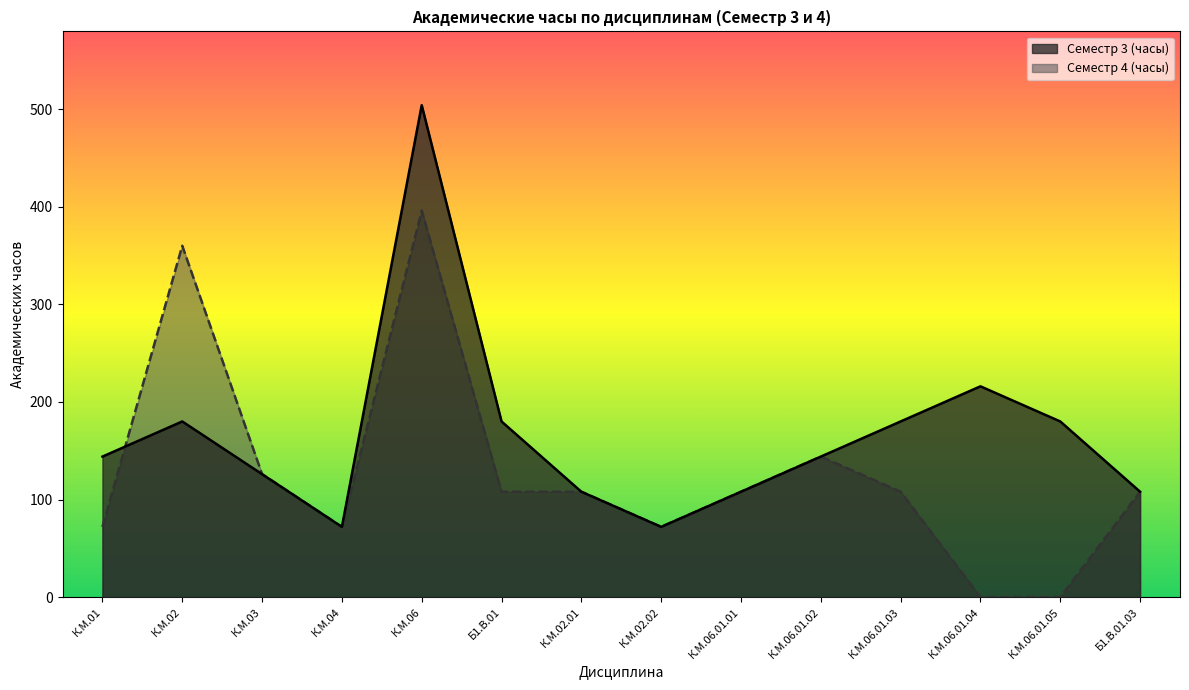

What position from the left is К.М.02.02?

8